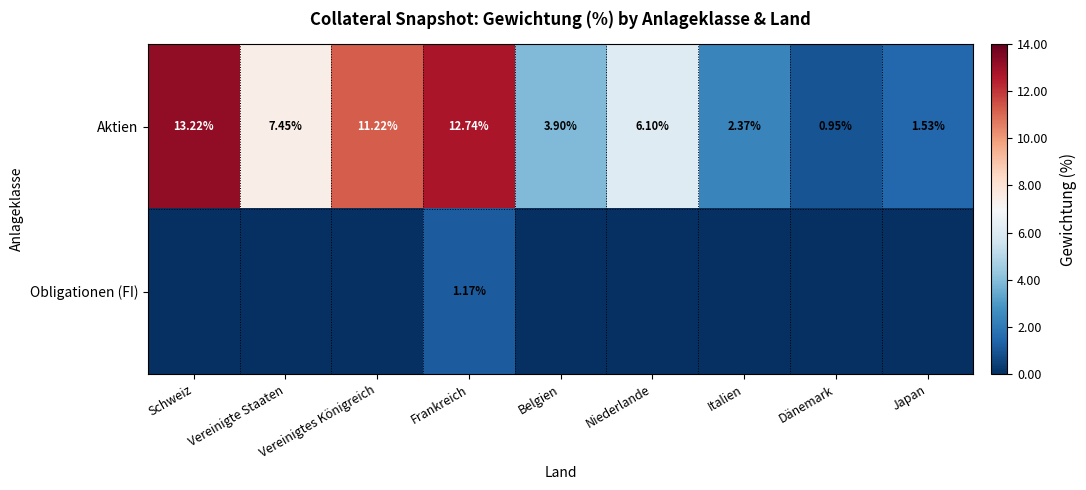

At which category is the sum across all series the highest?

Frankreich